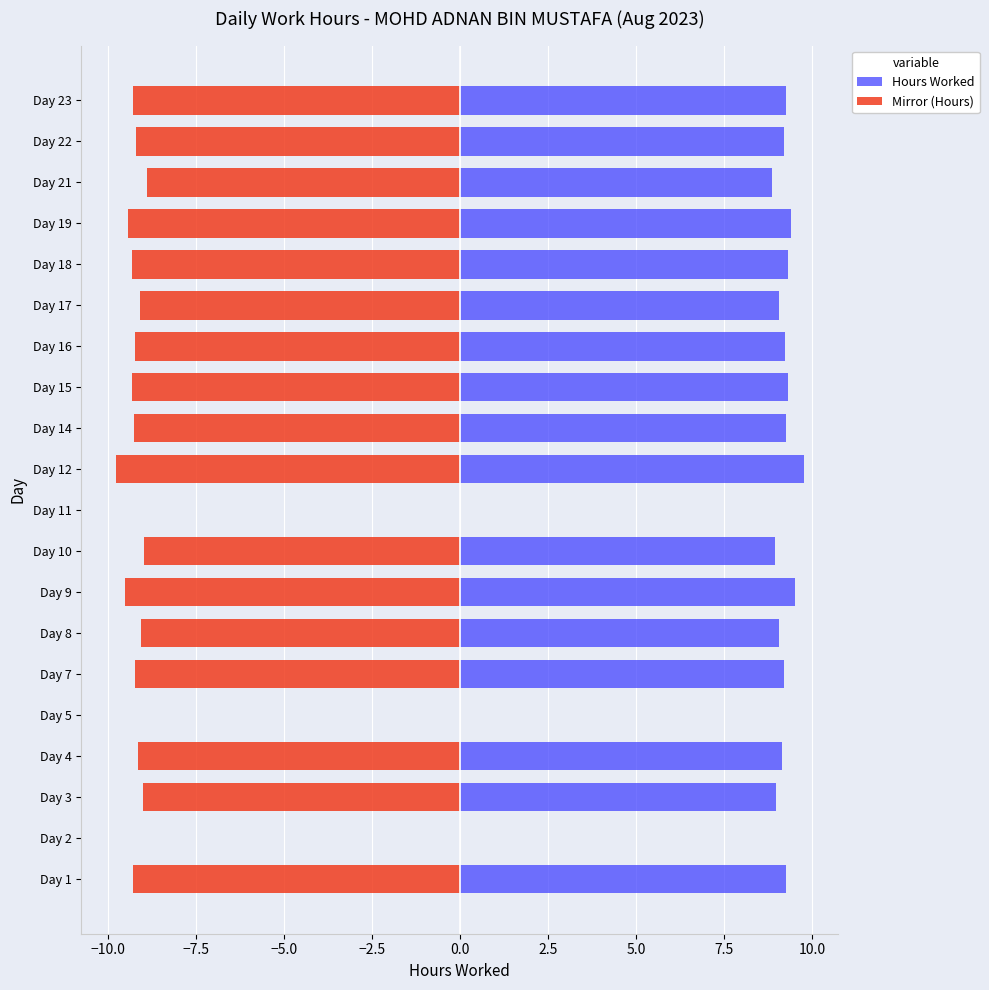

How many bars are there in each group?

2